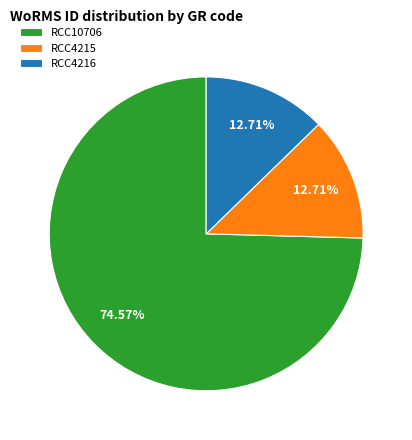

To the nearest percent, what is the average slice percentage?

33%